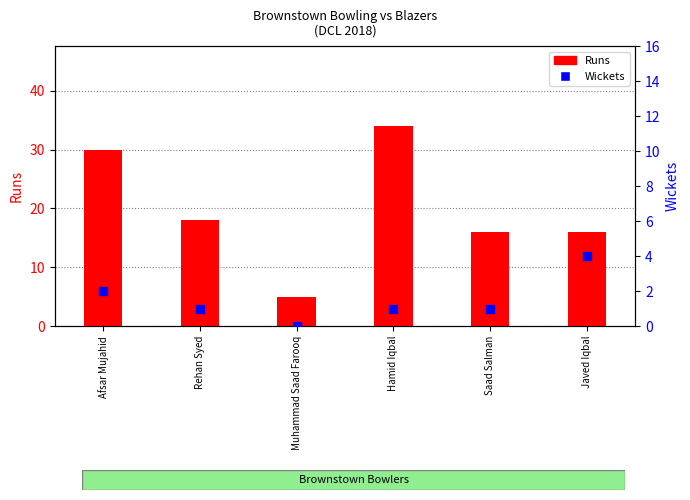

Which series has the largest Y range (max minus min)?

Runs